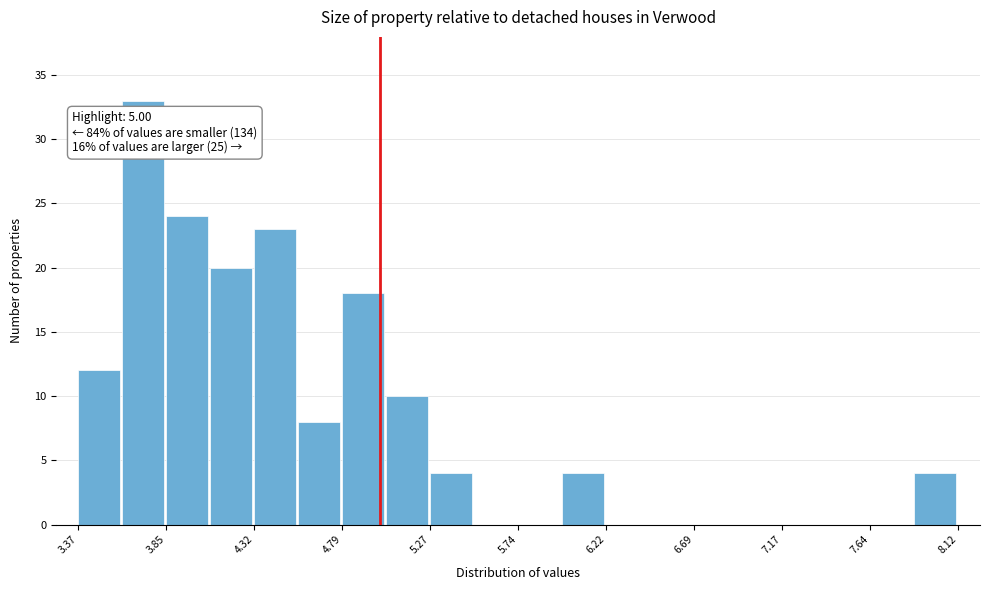

Over which range of the x-axis is the bar tallest?

3.60 to 3.85